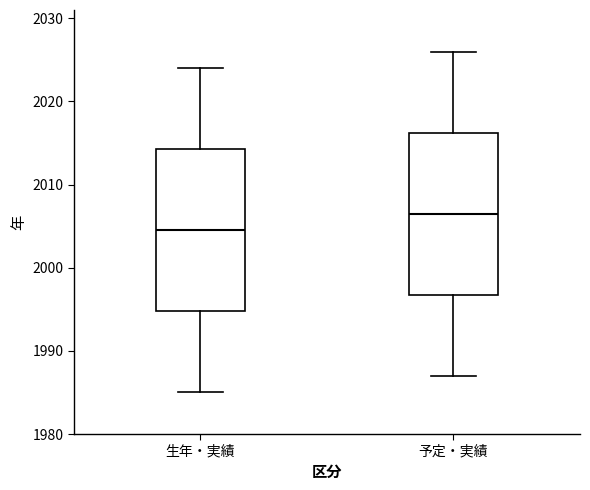

Which box's median line is the lowest?

生年・実績